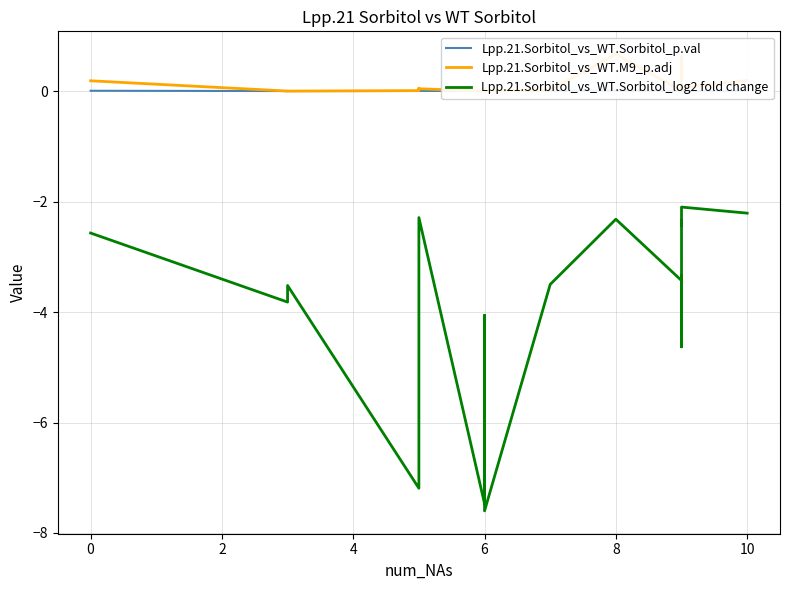

What is the minimum value shown in the chart?

-7.6